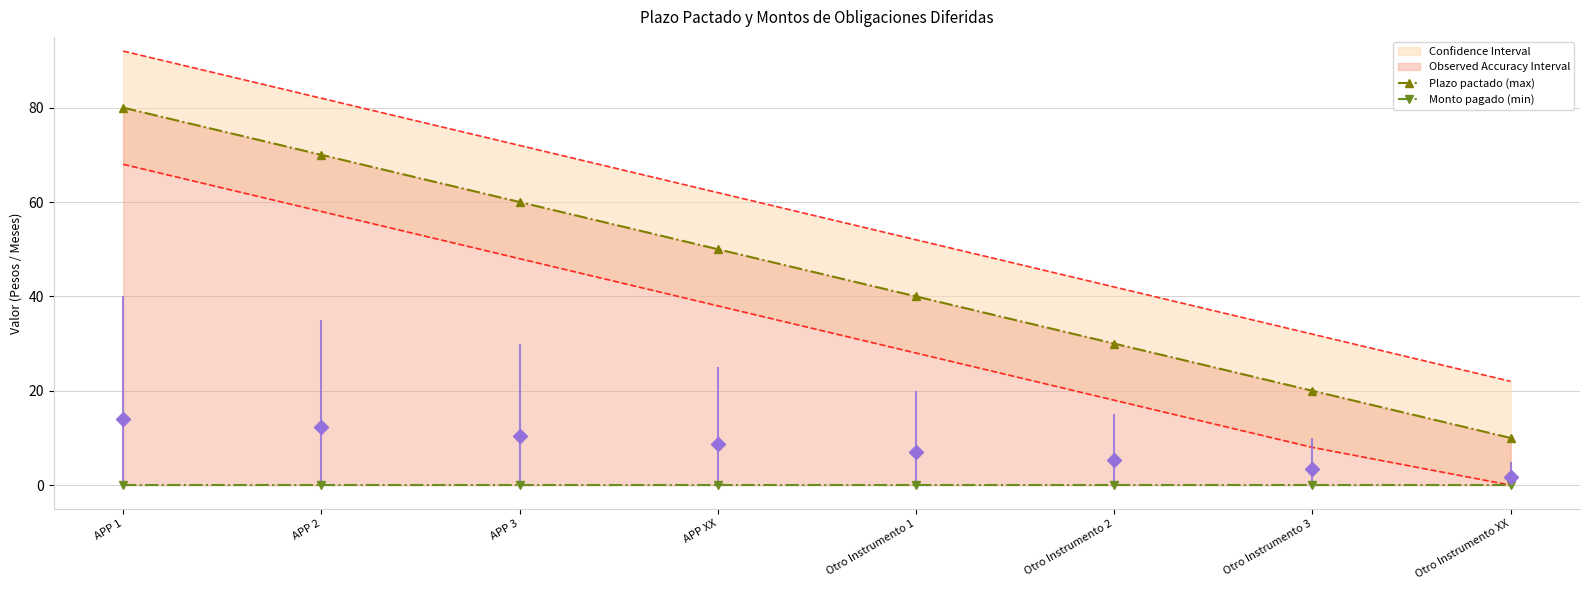

True or false: Monto pagado (min) and Plazo pactado (max) cross at least once.

False